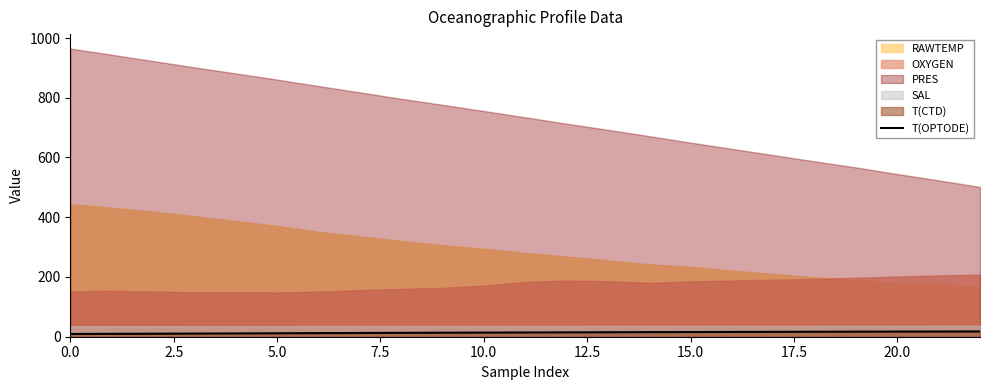

Which has a higher value, 17 or 16?

17